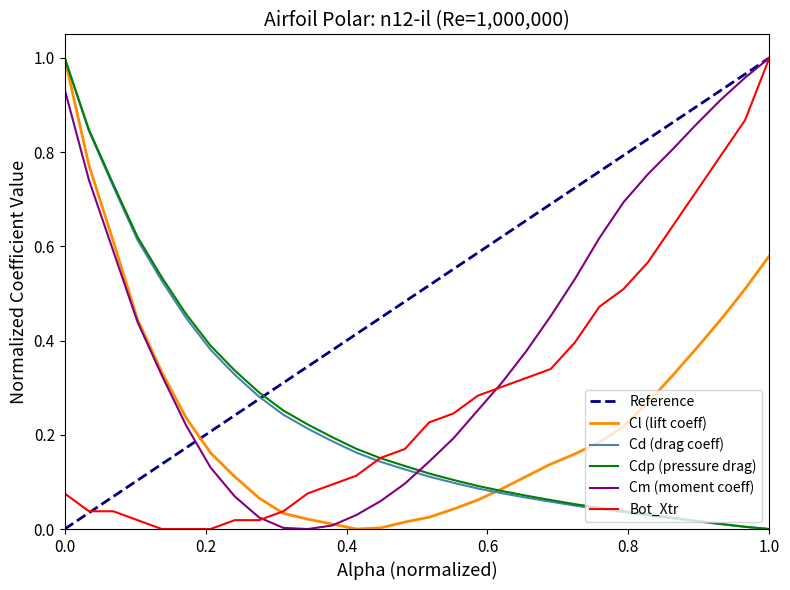

What is the average value of the Cd series?

0.2